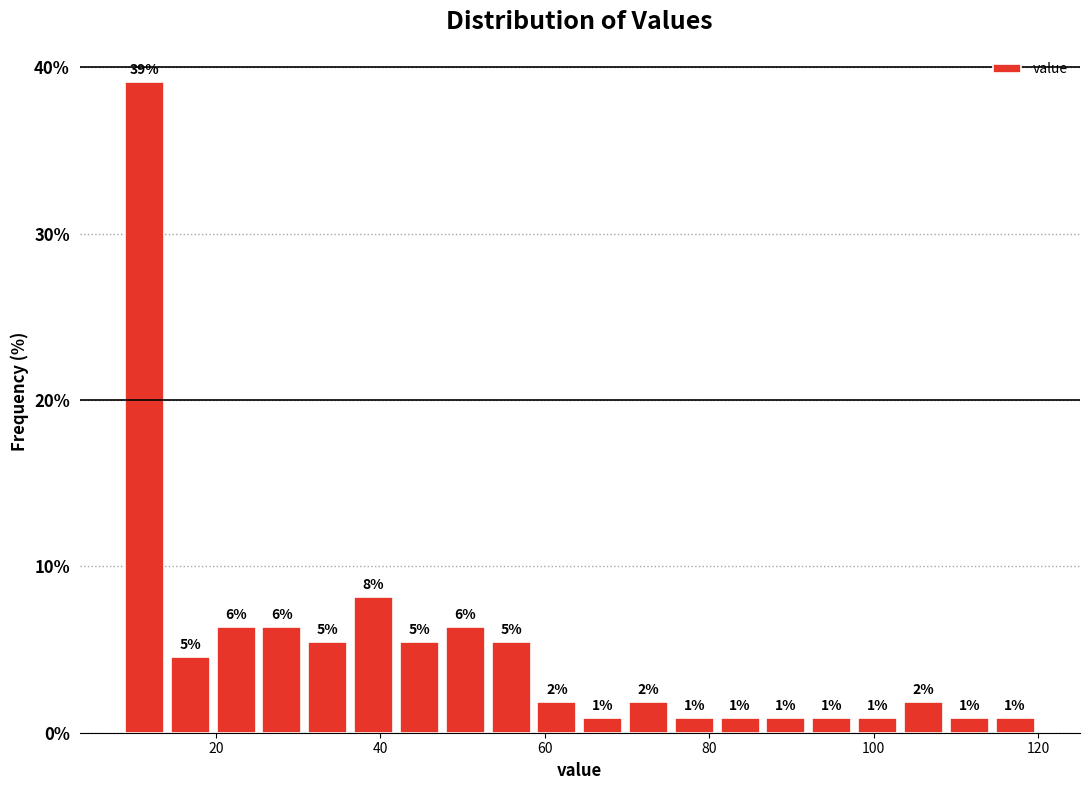

Read against the x-axis, roughly where is the centre of the tallest bar?

12